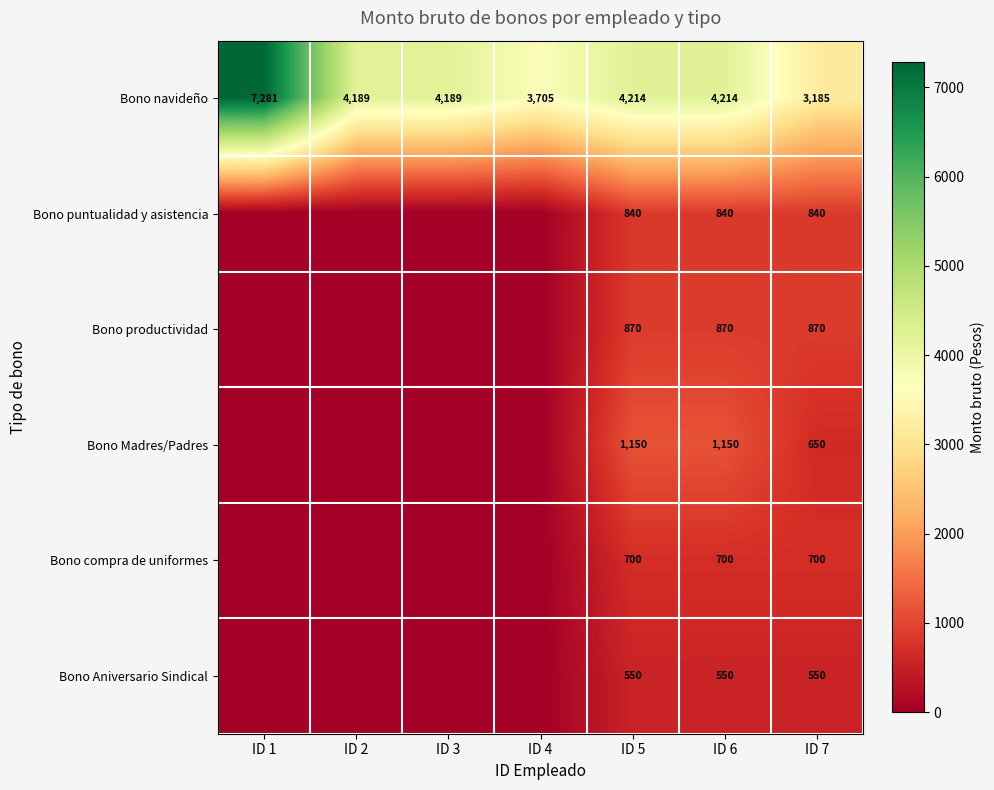

What is the total value across all series at ID 1?

7280.9